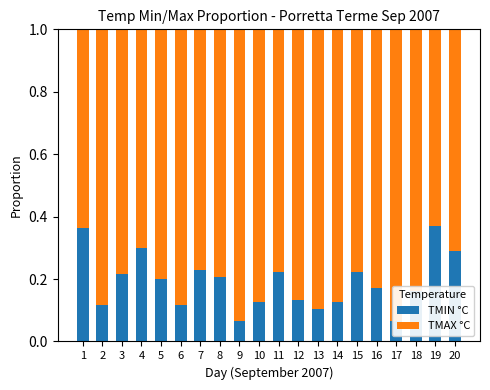

At how many categories does at least one series exceed 0?

20